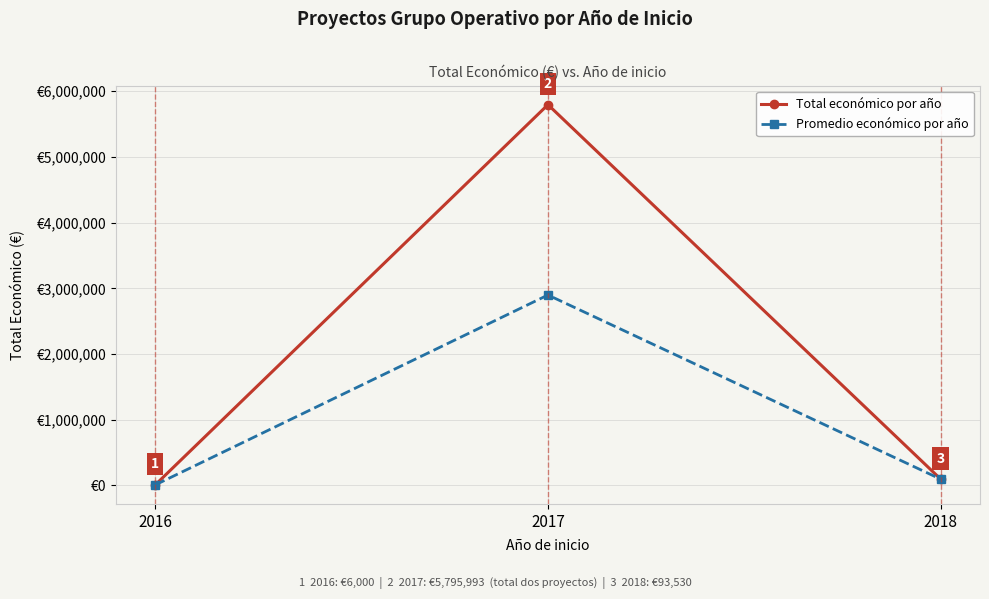

Does the chart have visible grid lines?

Yes